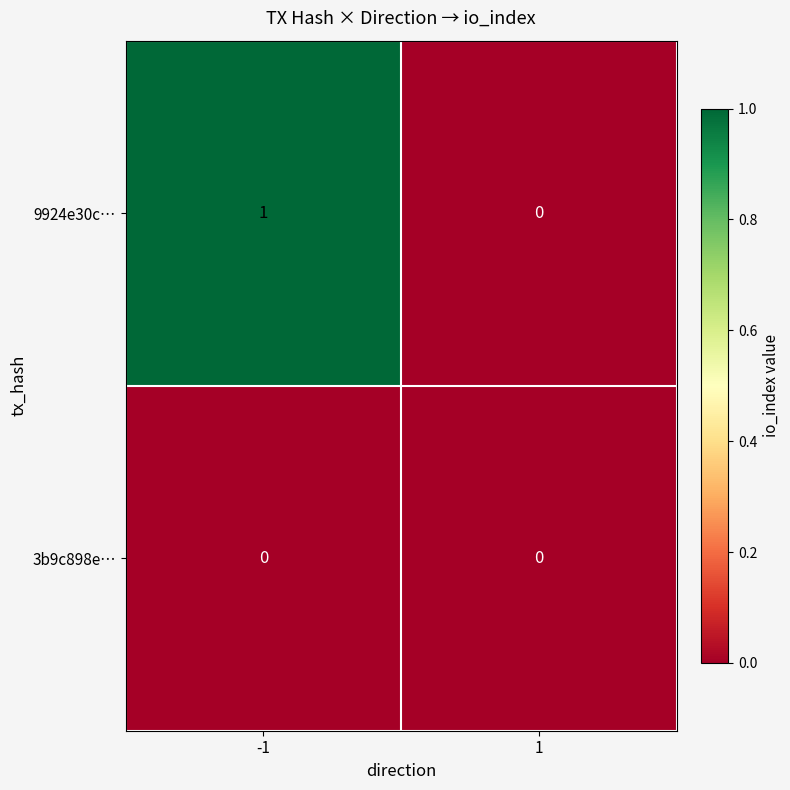

Reading right to left, list all the values displayed in this chart.

9924e30c…: 0	1
3b9c898e…: 0	0